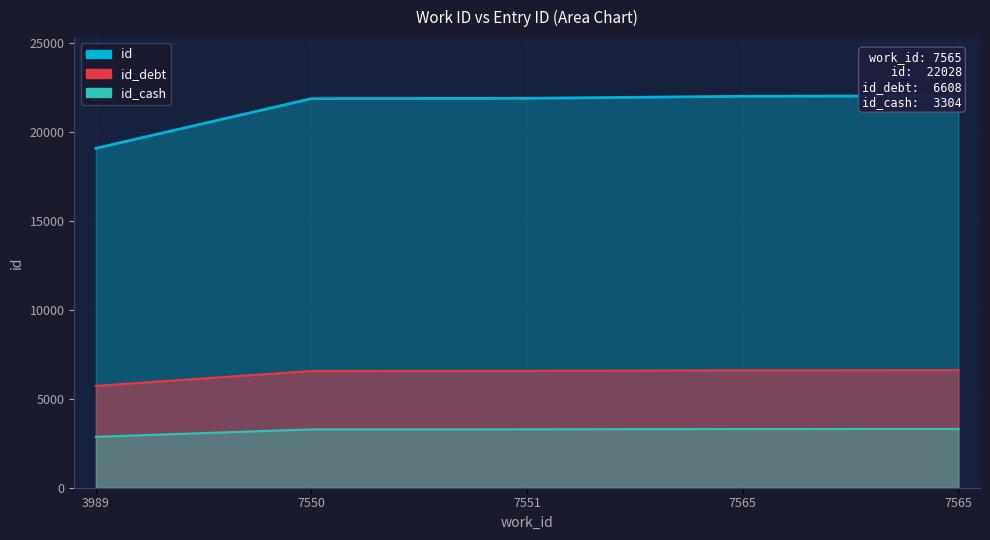

What is the average value?

21376